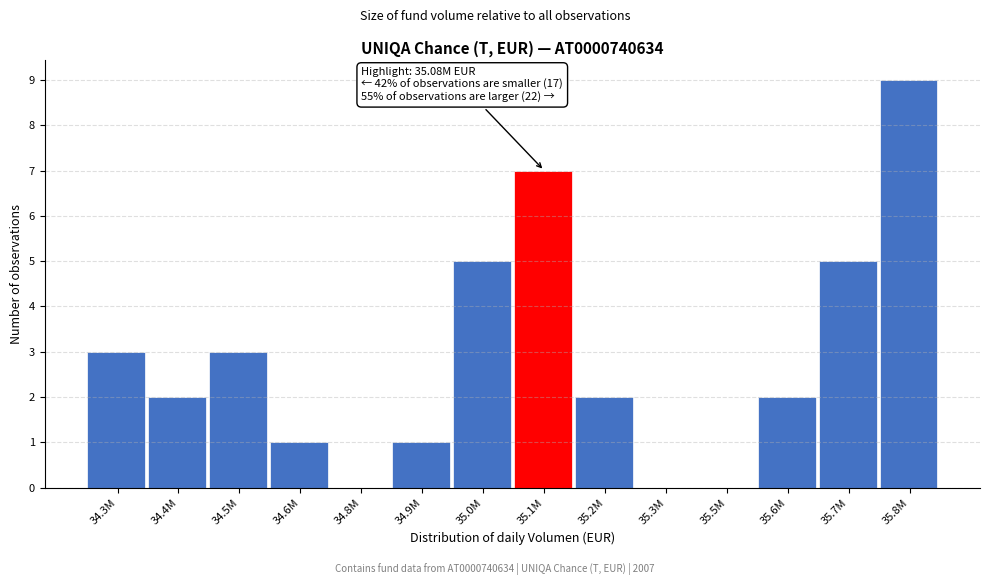

Reading left to right, list all the values displayed in this chart.

34.3M=3	34.4M=2	34.5M=3	34.6M=1	34.8M=0	34.9M=1	35.0M=5	35.1M=7	35.2M=2	35.3M=0	35.5M=0	35.6M=2	35.7M=5	35.8M=9